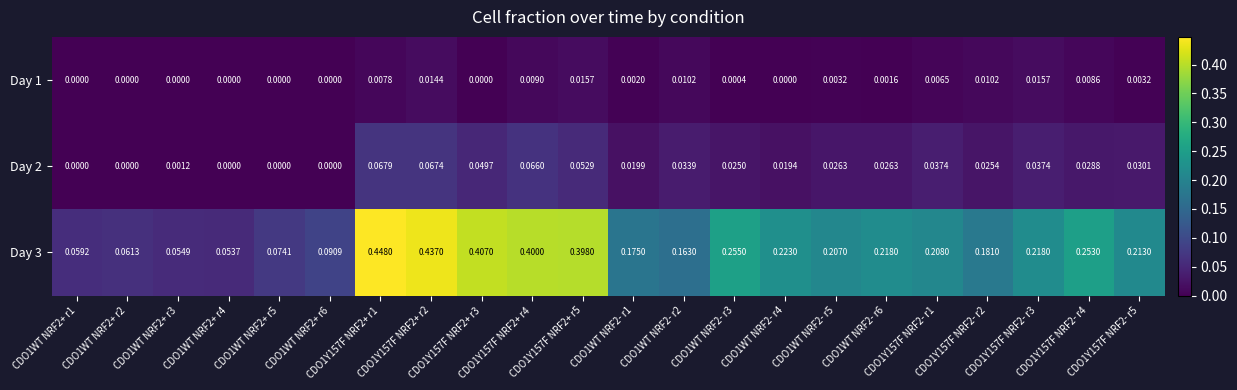

What is the total value across all series at CDO1WT NRF2+ r2?

0.1